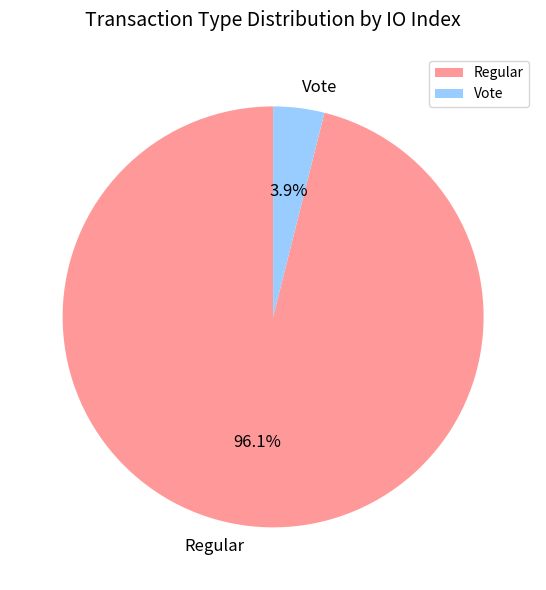

True or false: Regular accounts for 83% of the total.

False